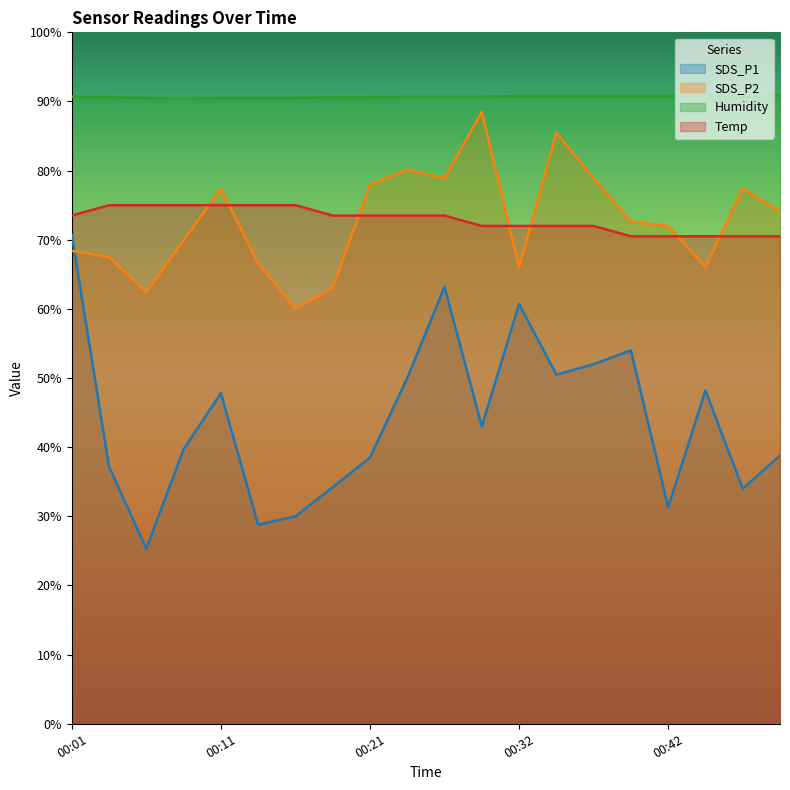

True or false: Humidity and SDS_P1 cross at least once.

False